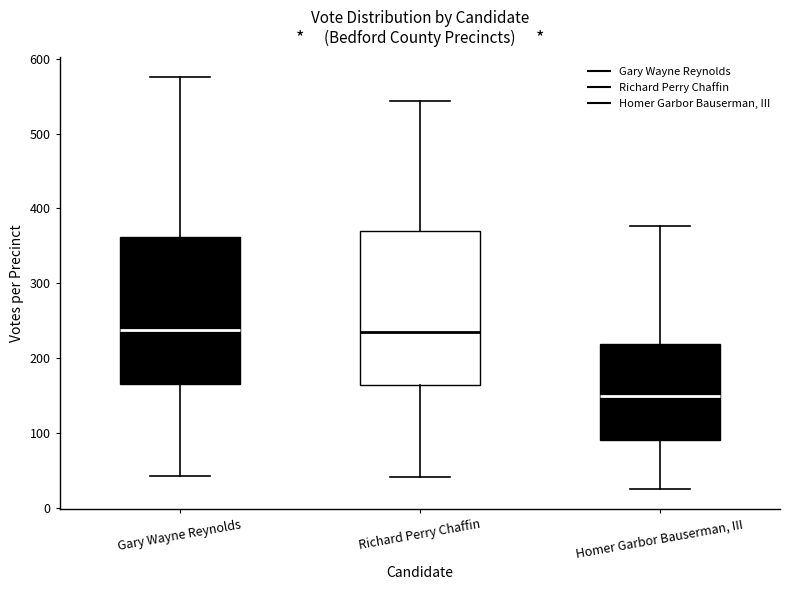

Reading left to right, read every box against the y-axis: the position of its median line, the range the box covers, and the ends of its whiskers. The values are not printed on the chart, so give them approximately, as read against the axis.

Gary Wayne Reynolds: median 240, box 170 to 360, whiskers 40 to 580
Richard Perry Chaffin: median 230, box 160 to 370, whiskers 40 to 540
Homer Garbor Bauserman, III: median 150, box 90 to 220, whiskers 30 to 380